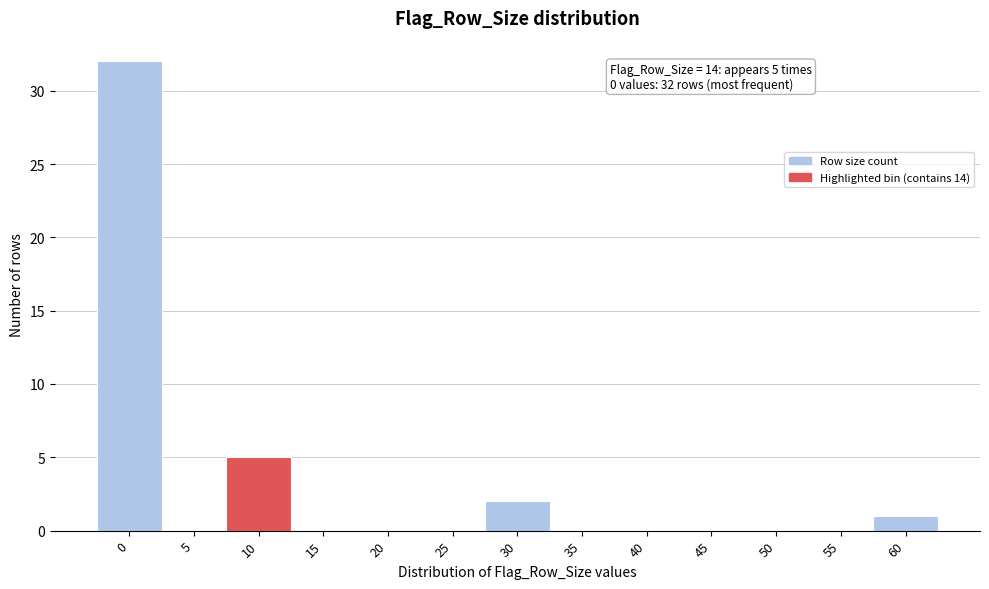

Reading left to right, transcribe all the data shown in this chart.

0=32	5=0	10=5	15=0	20=0	25=0	30=2	35=0	40=0	45=0	50=0	55=0	60=1